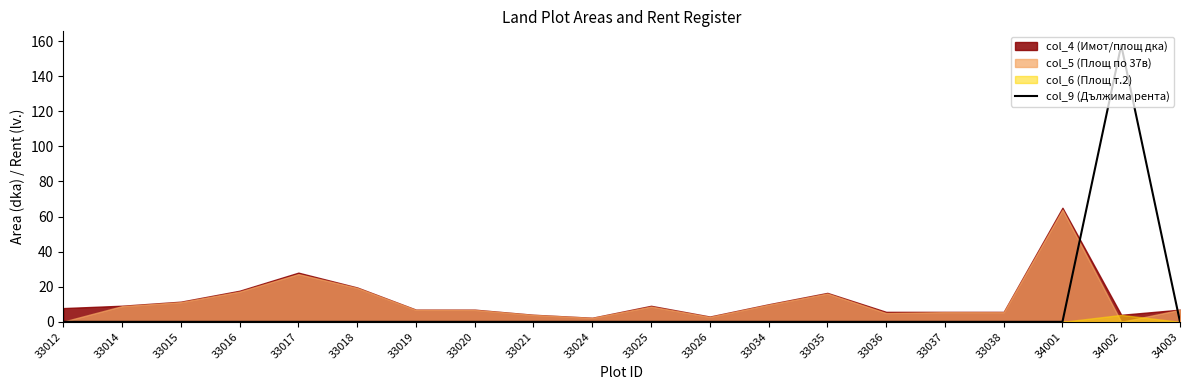

Is it true that col_9 (Дължима рента) equals 0.0 at 33019?

True